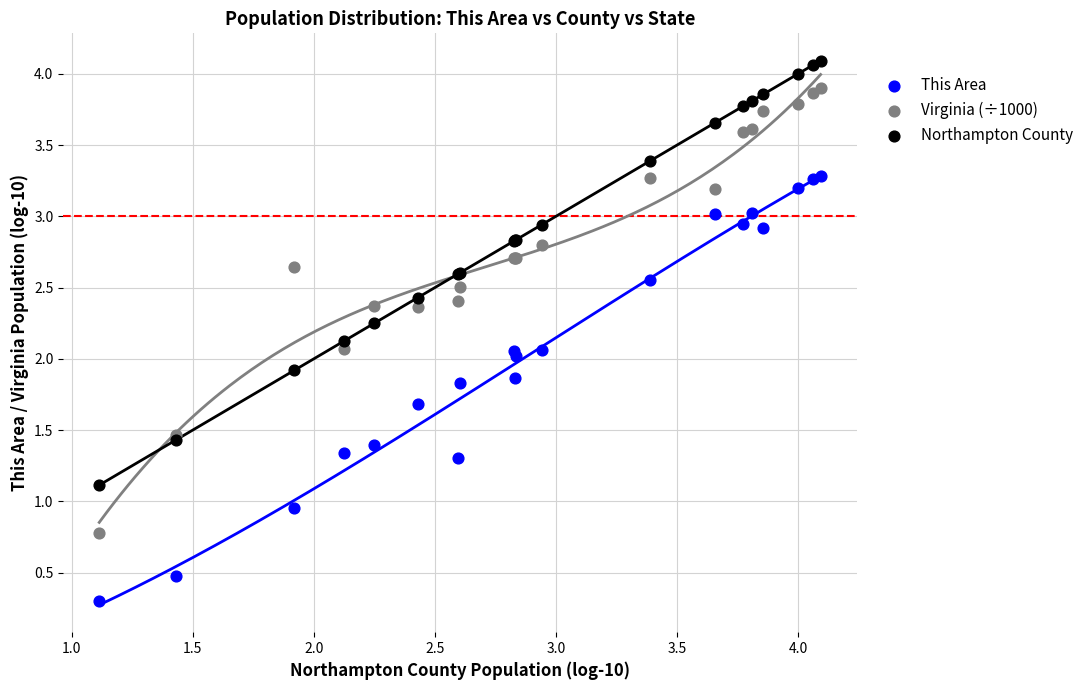

What is the X range (max minus min) for the scatter plot?

3.0